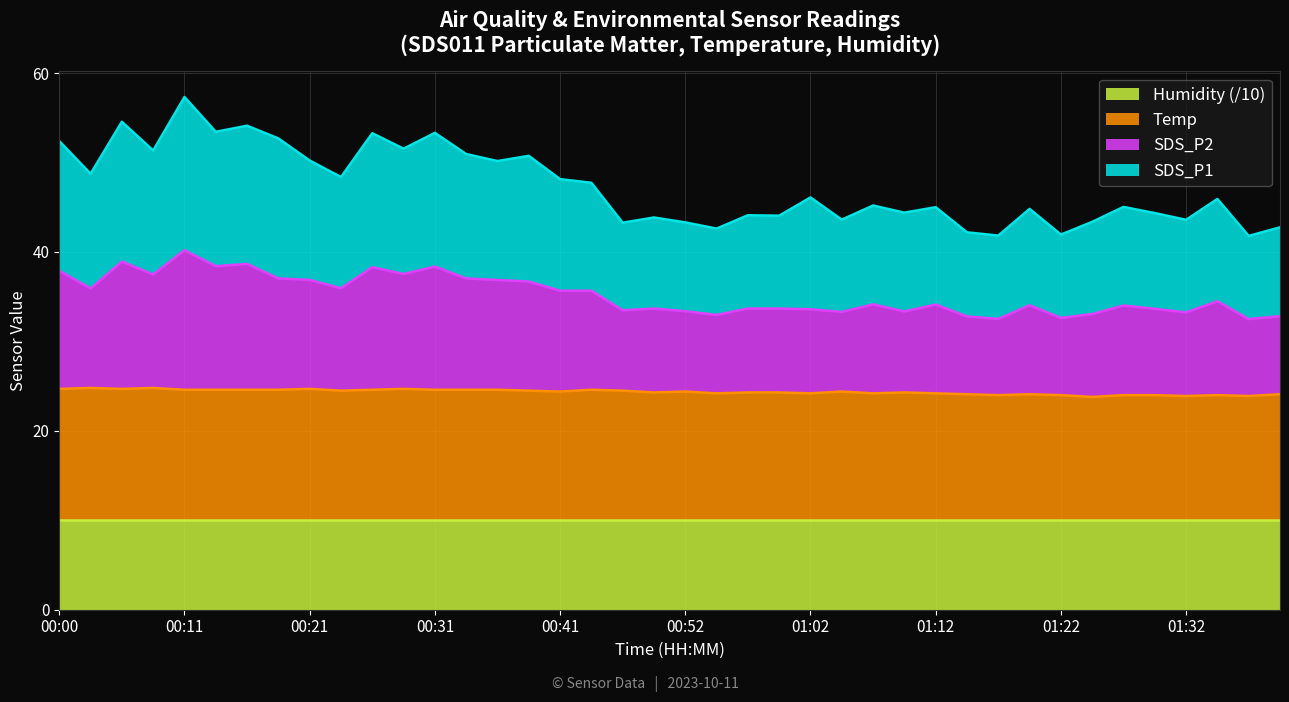

How many values in the Temp series exceed 24?

32